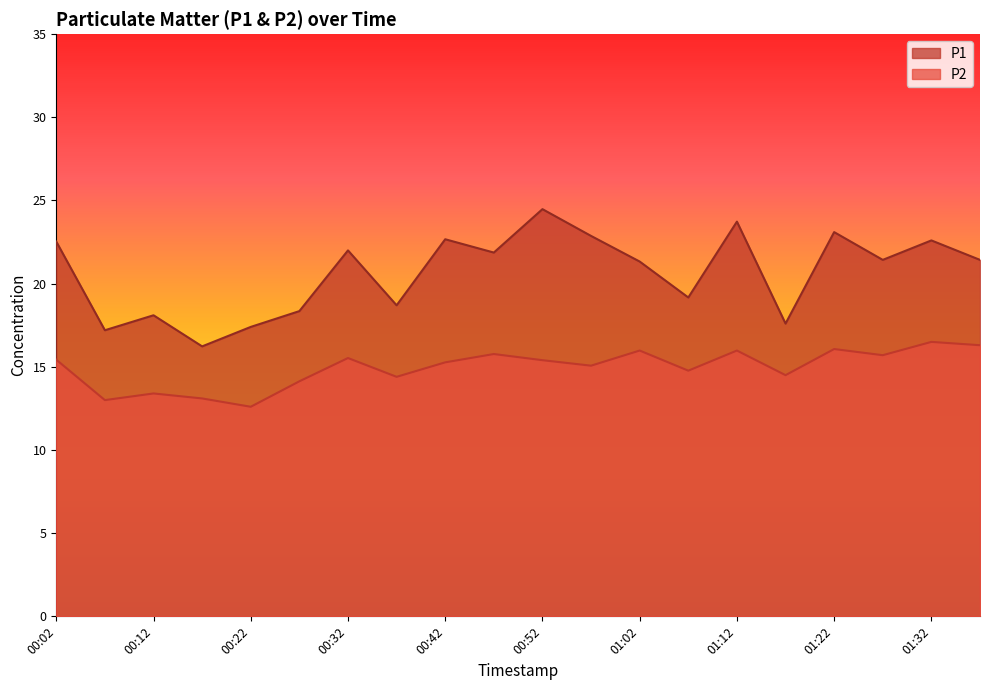

Which has a higher value, 00:17 or 00:57?

00:57